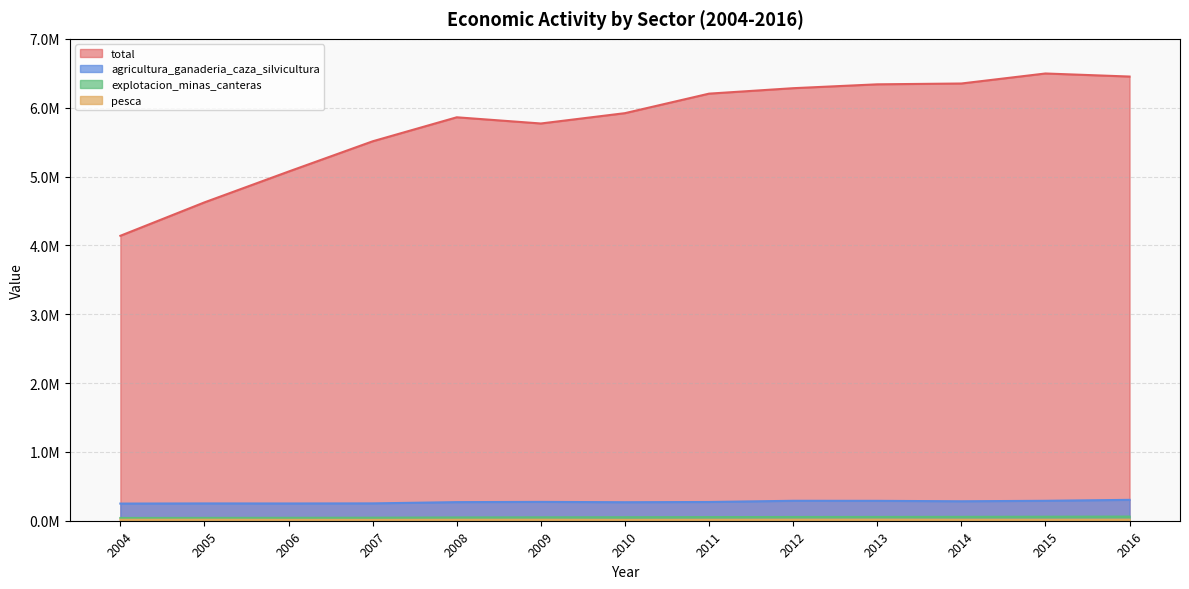

What are all the series names shown in the legend?

total, agricultura_ganaderia_caza_silvicultura, pesca, explotacion_minas_canteras